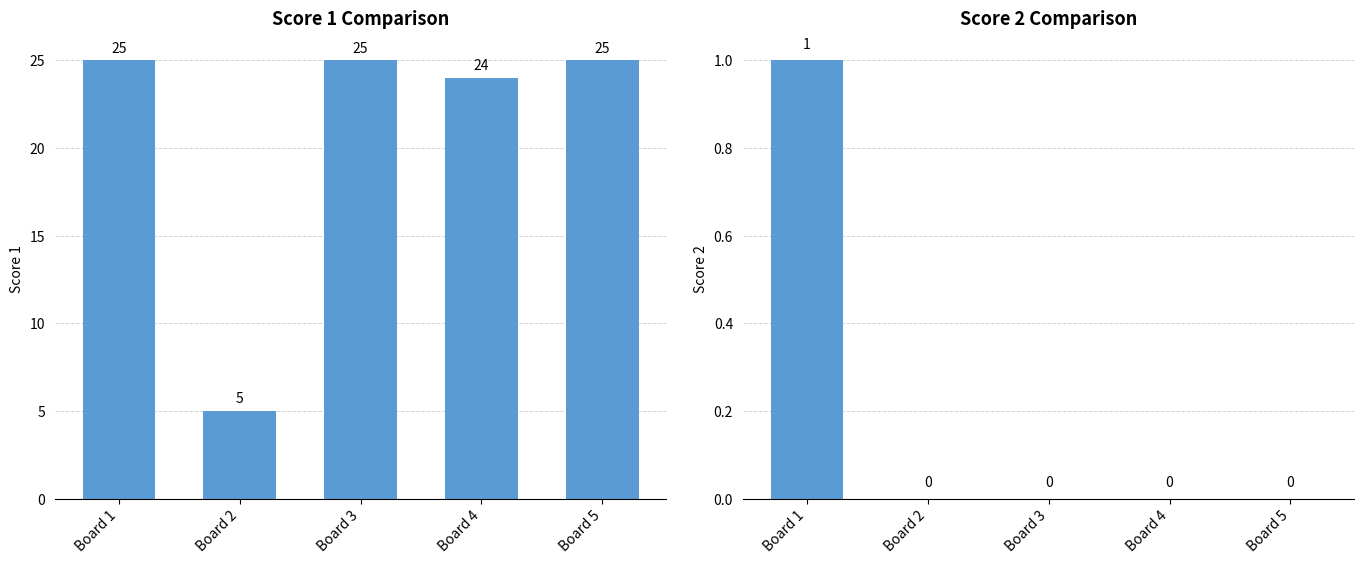

Which series has the widest spread of values?

Score 1